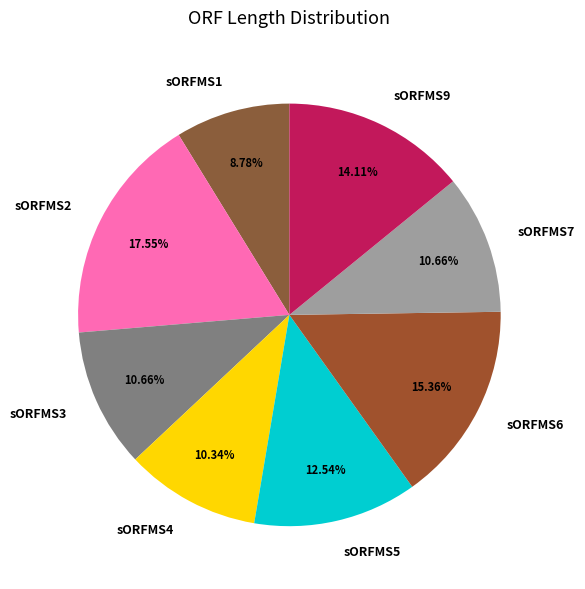

The sORFMS5 slice represents 7% of the pie. True or false?

False